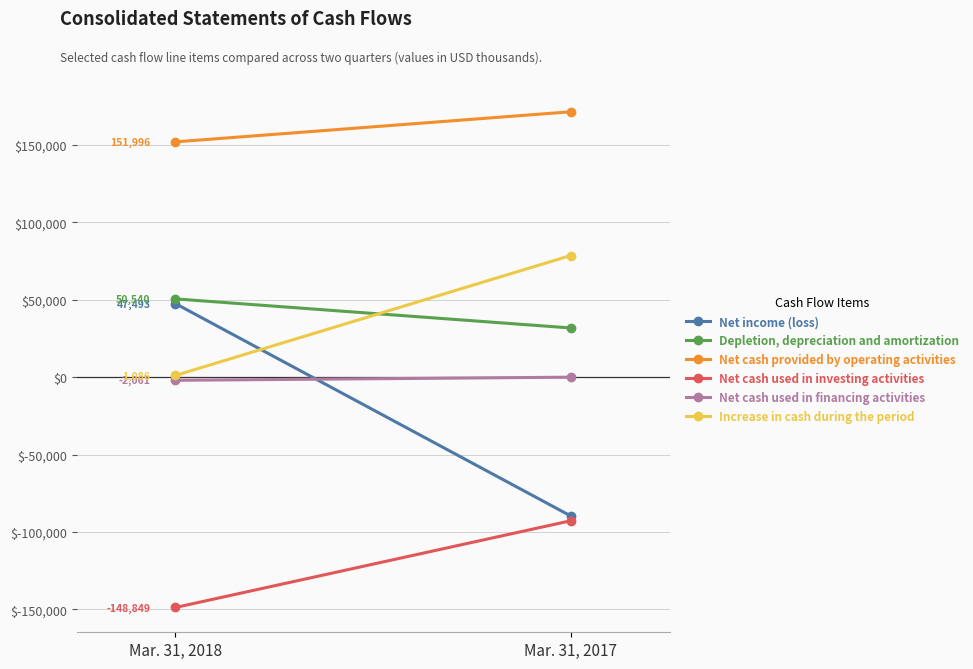

The value of Increase in cash during the period at Mar. 31, 2018 is 1086. True or false?

True